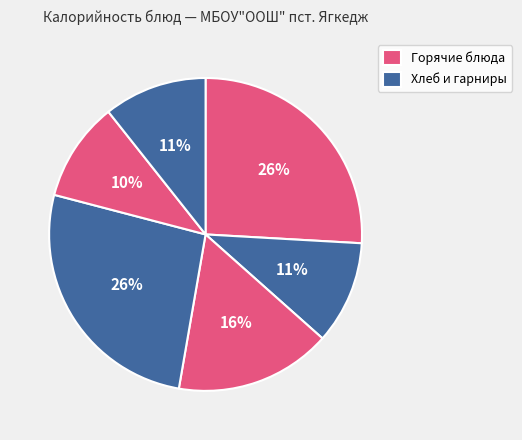

Is there any slice that represents more than half of the pie?

No